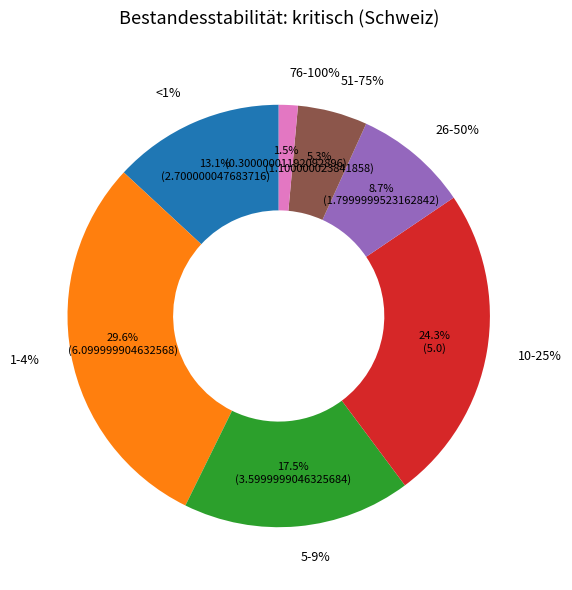

How many segments does this pie chart have?

7